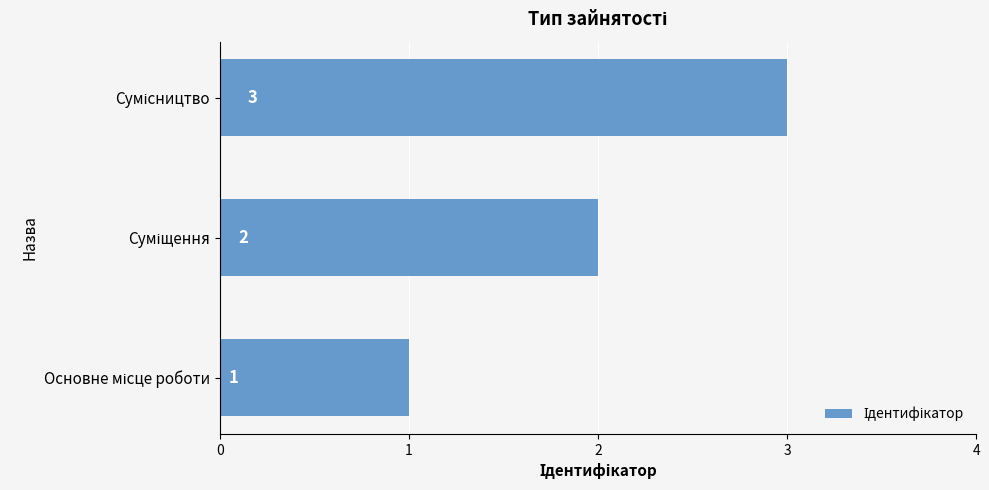

How many data points does each series have?

3